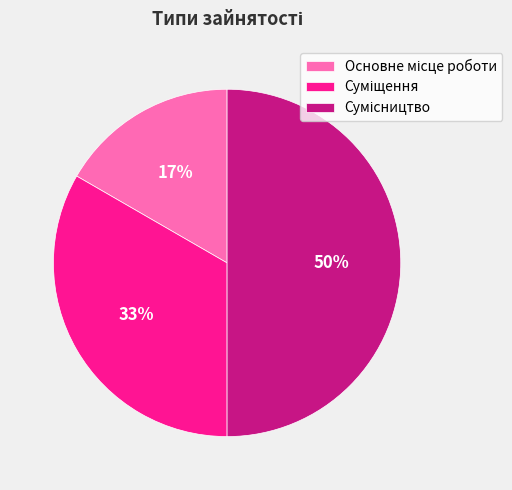

How many segments does this pie chart have?

3